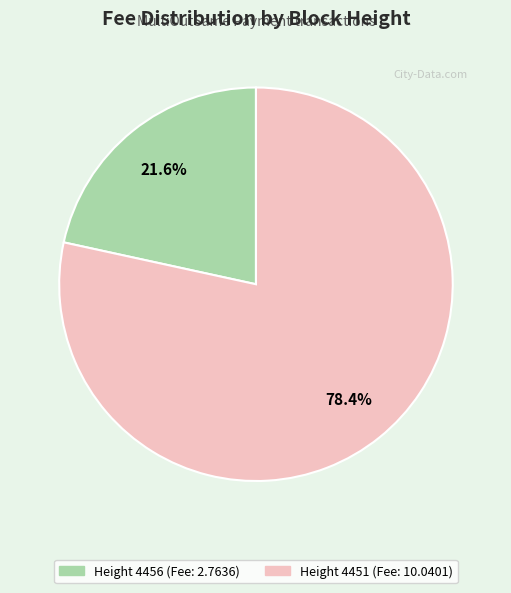

Is there any slice that represents more than half of the pie?

Yes